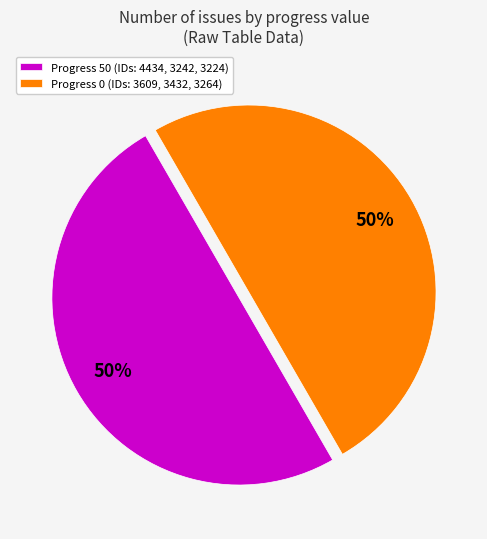

Do Progress 0 (IDs: 3609, 3432, 3264) and Progress 50 (IDs: 4434, 3242, 3224) together represent more than half of the pie?

Yes